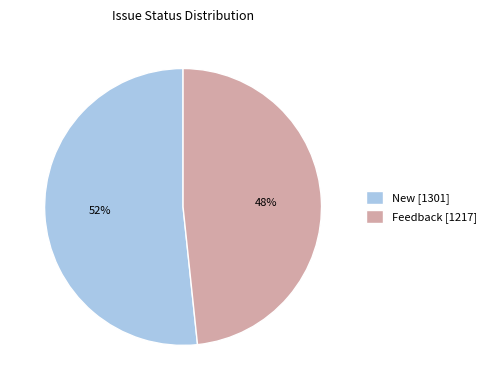

What is the ratio of the value at New [1301] to the value at Feedback [1217]?

1.1